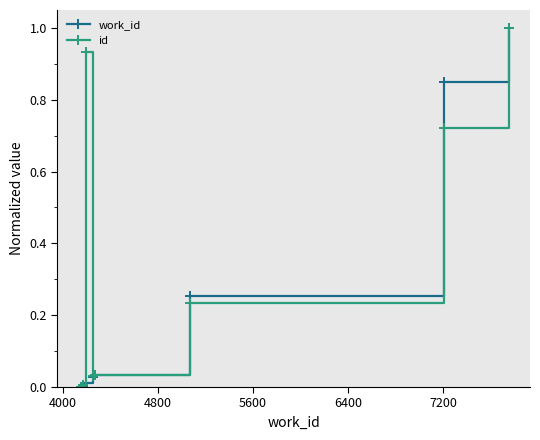

List the series in order of their overall mean, highest first.

id, work_id